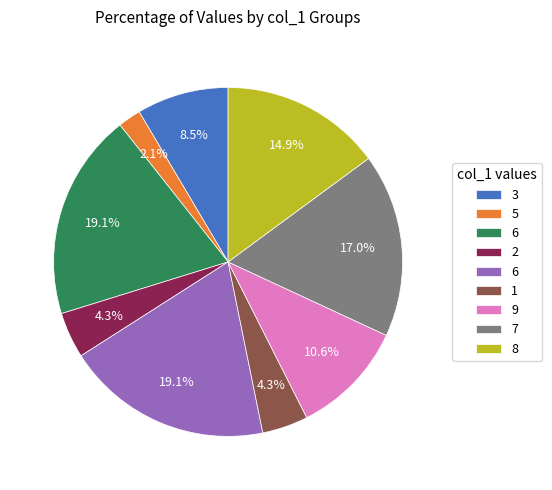

Does any single category account for the majority?

No